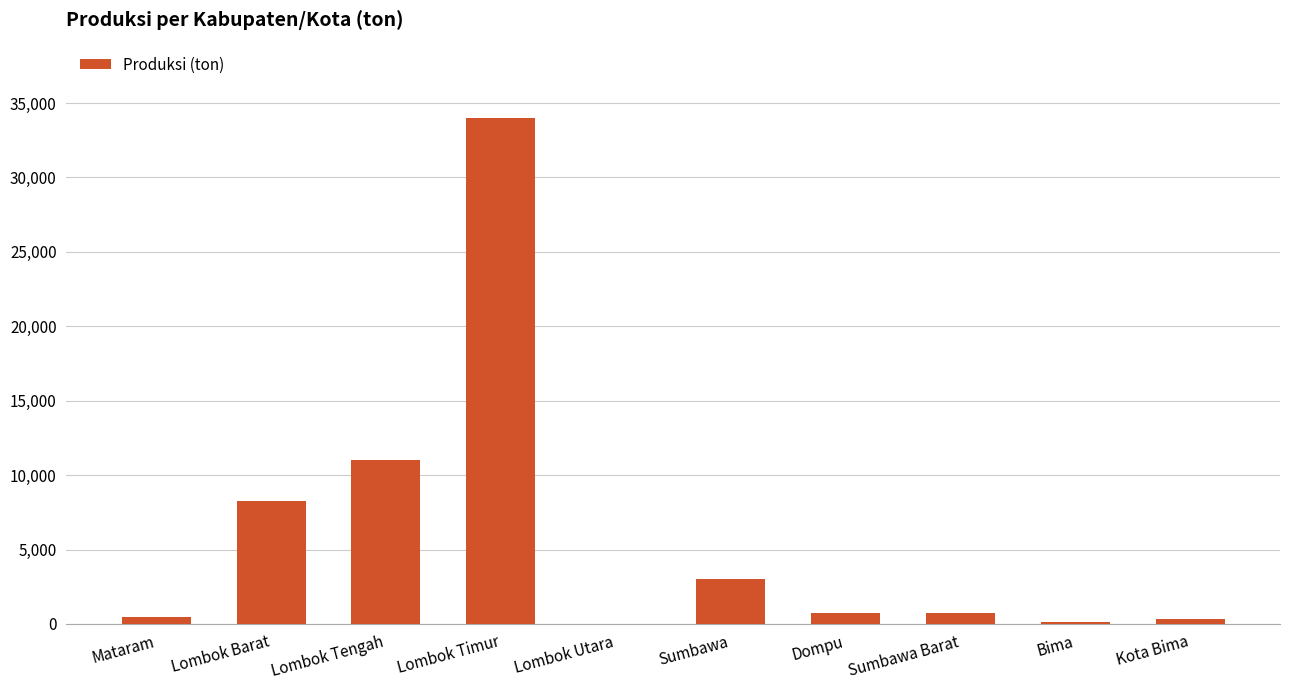

What is the sum of all values?

58757.5